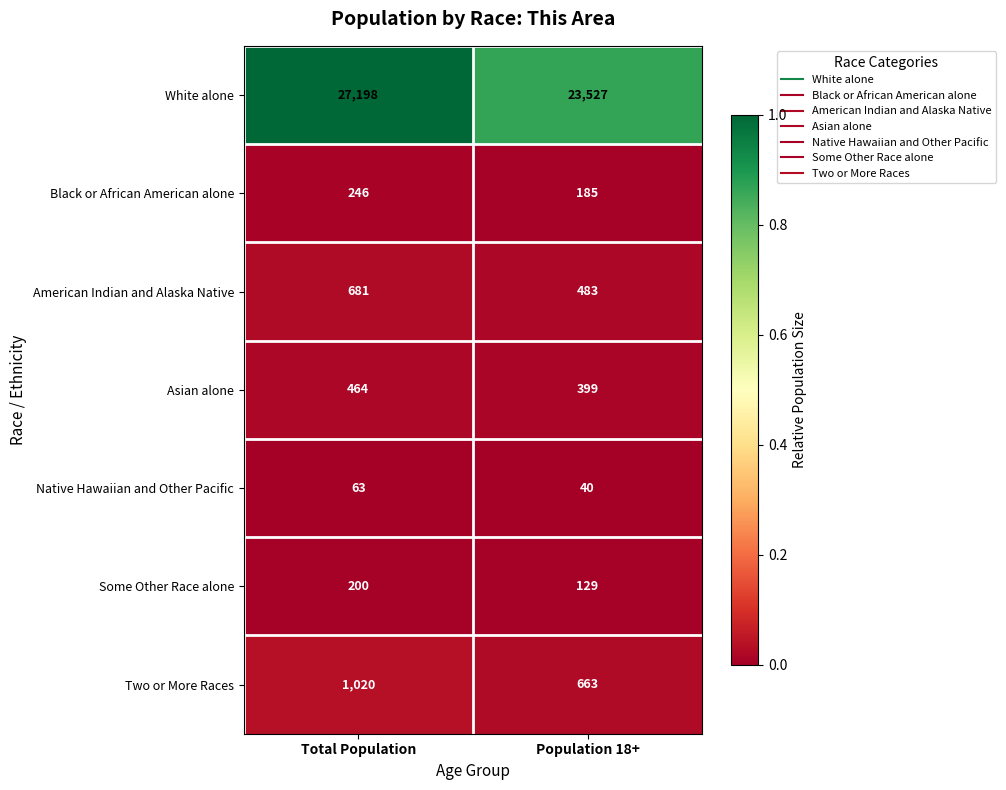

Is the value of Black or African American alone at Total Population greater than the value of Two or More Races at Population 18+?

No